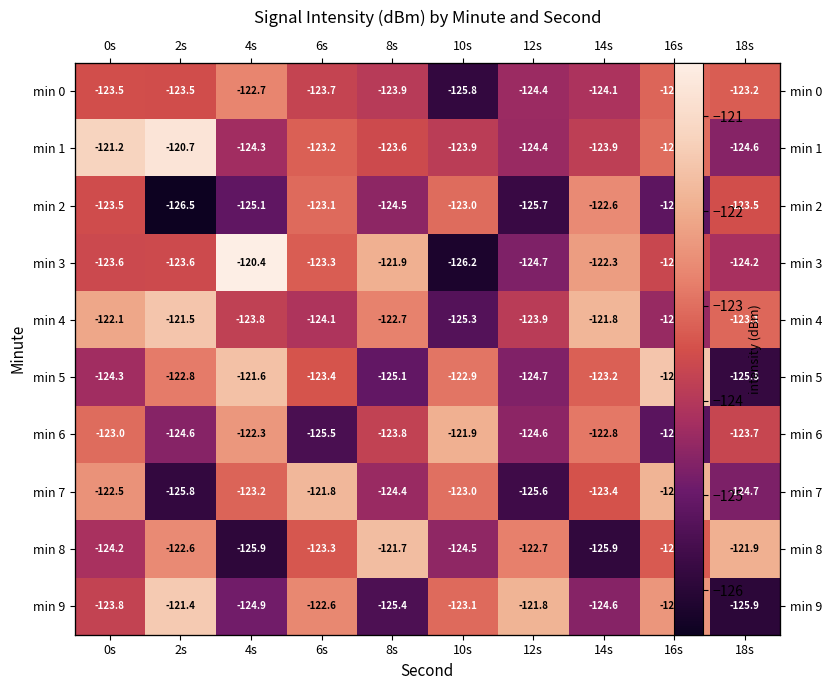

Which label corresponds to the largest value in the chart?

4s